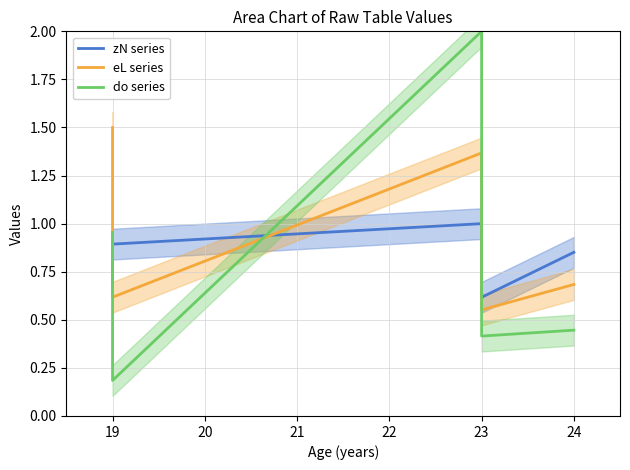

True or false: zN series and eL series intersect in this chart.

True